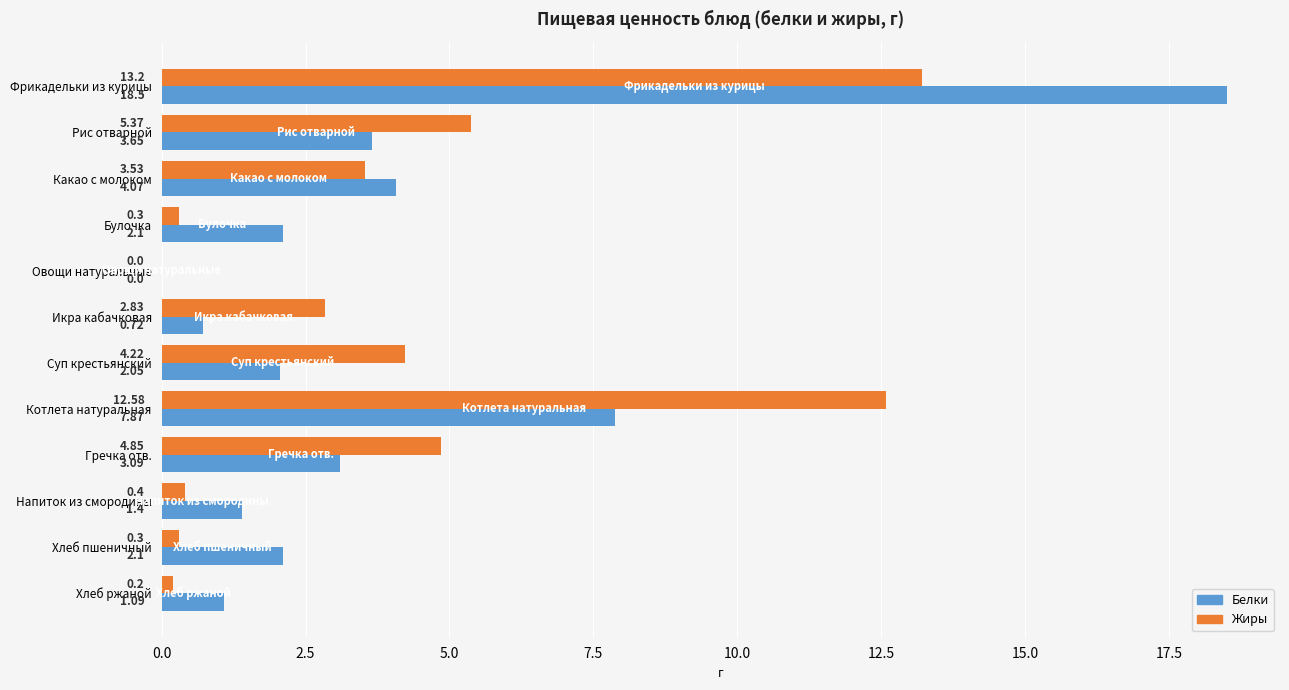

Which series changed the most between Котлета натуральная and Напиток из смородины?

Жиры